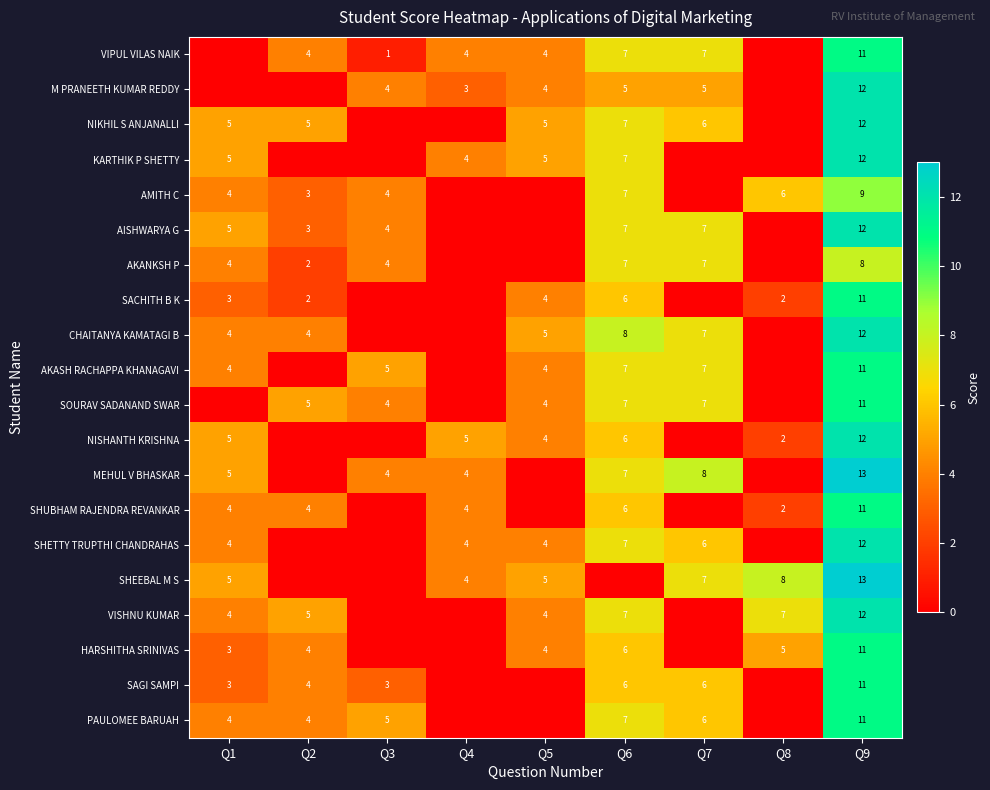

The value of AKASH RACHAPPA KHANAGAVI at Q6 is 7. True or false?

True